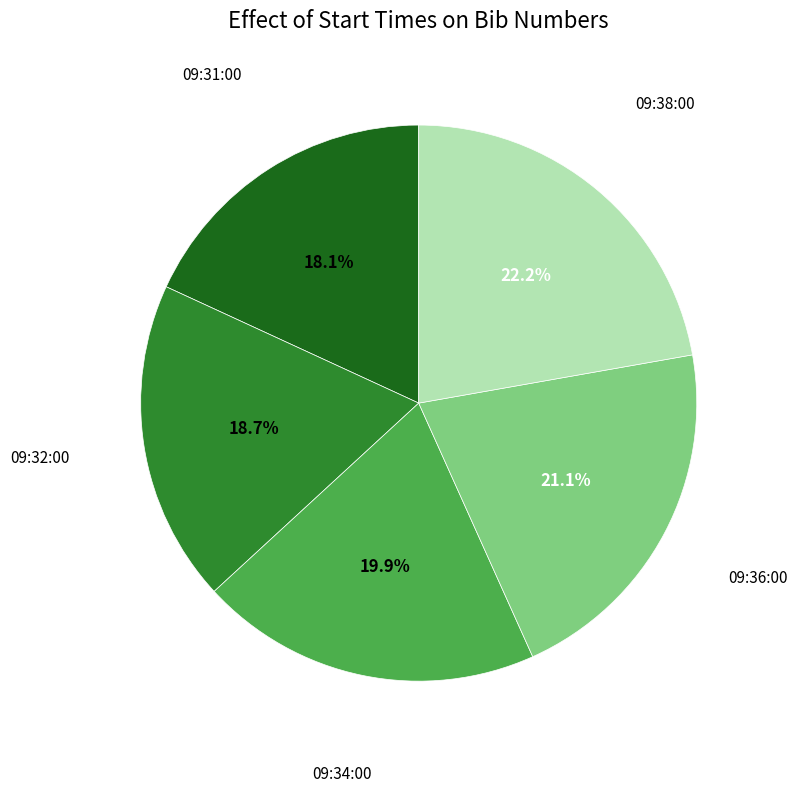

Does any single category account for the majority?

No